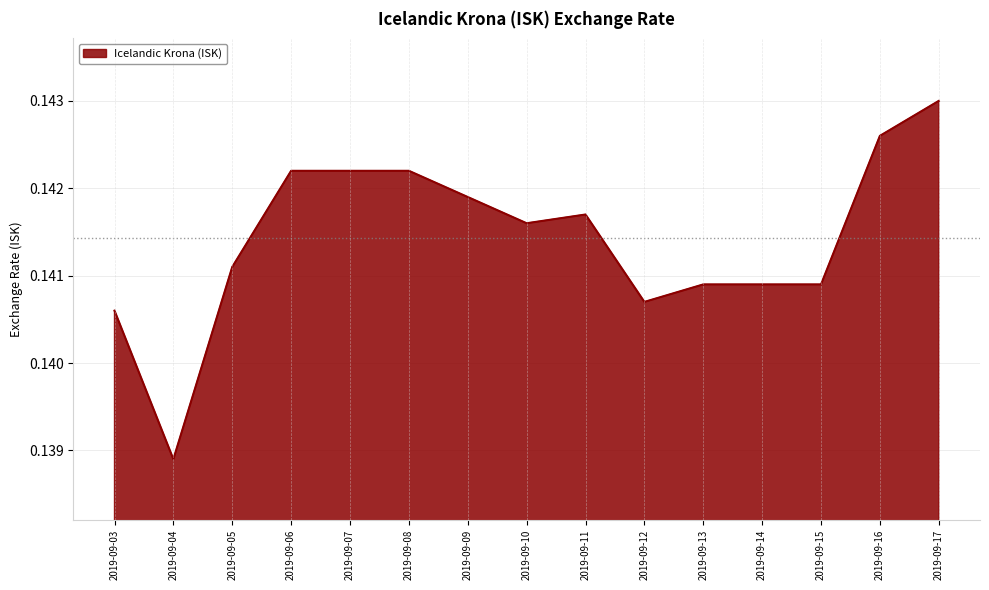

What is the sum of the values at 2019-09-13 and 2019-09-17?

0.3